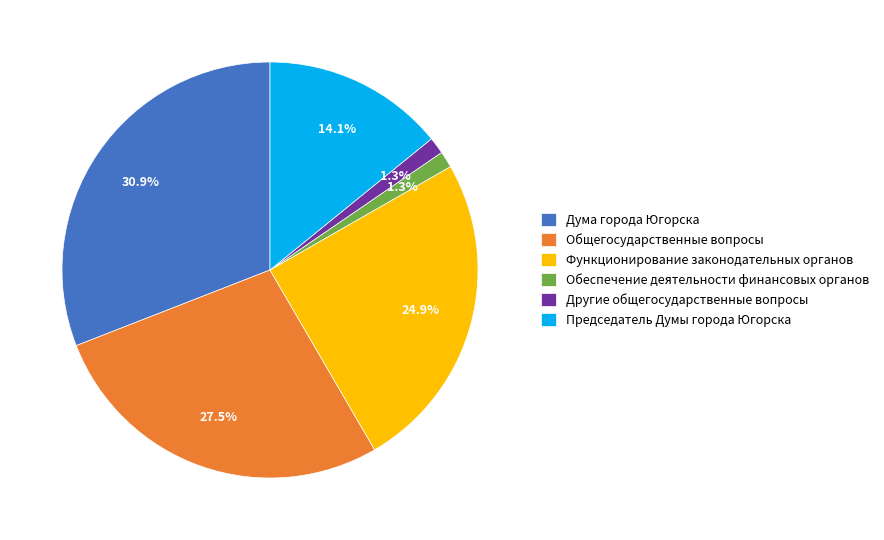

What percentage is the Дума города Югорска slice, to the nearest percent?

31%